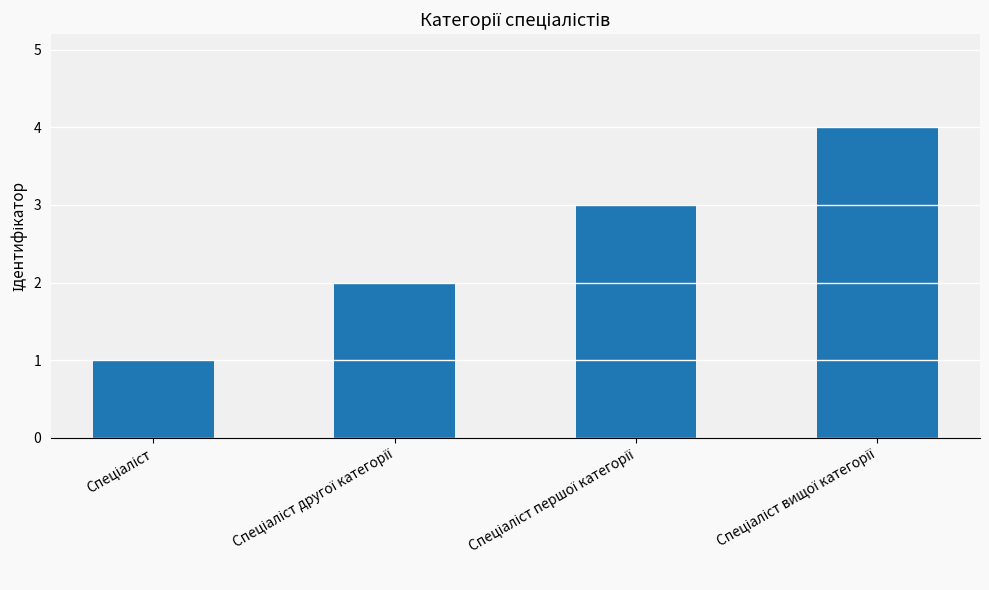

What is the sum of all values?

10